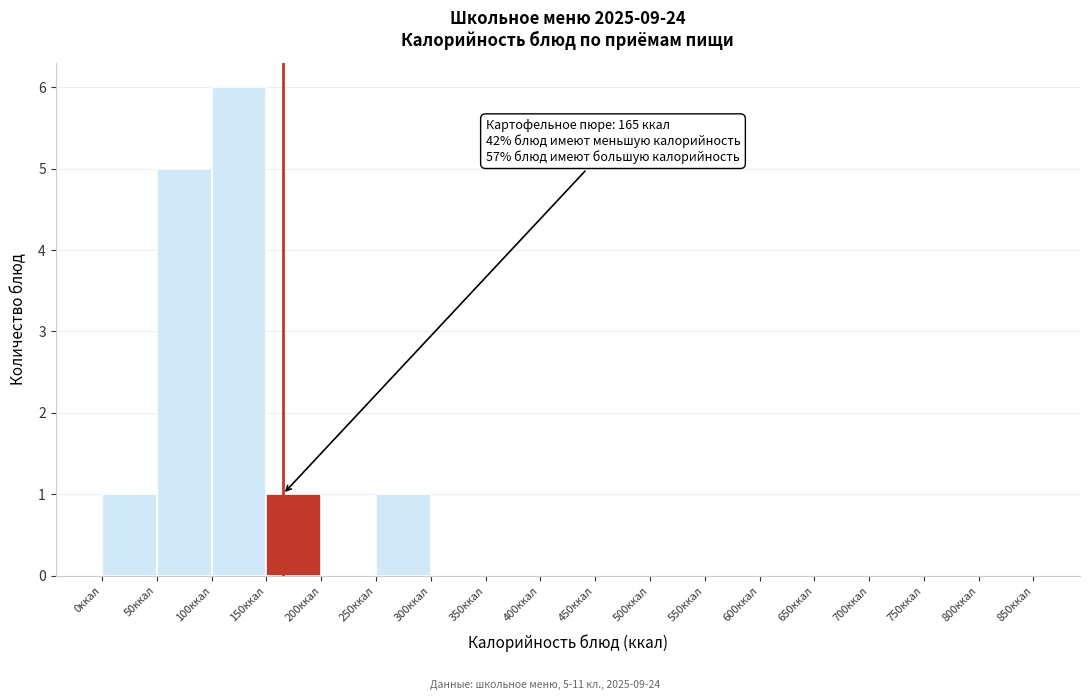

Over which range of the x-axis is the bar tallest?

100 to 150